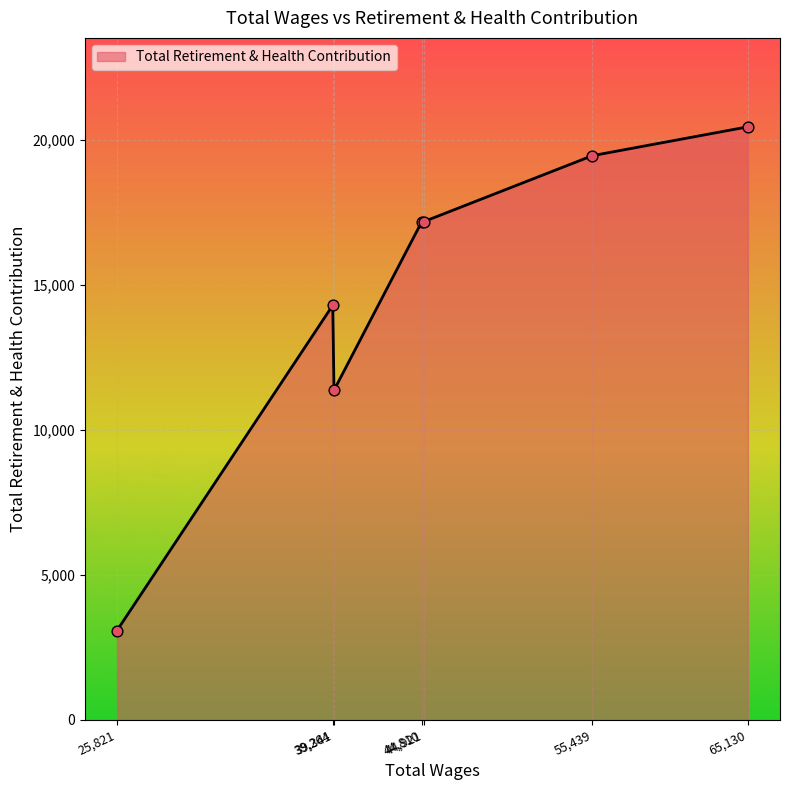

What is the difference between the maximum and minimum values?

17376